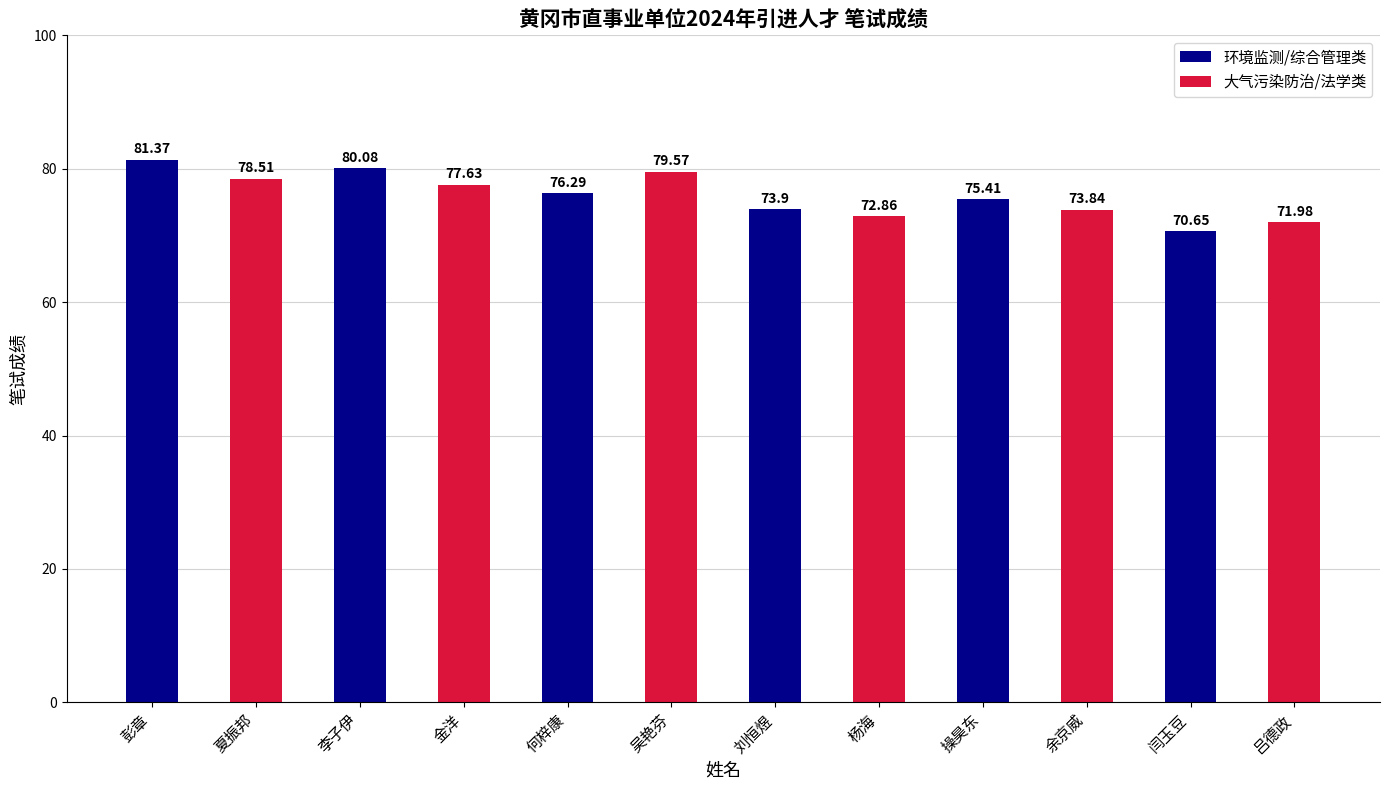

True or false: the data shows 17.5 at 余京威.

False